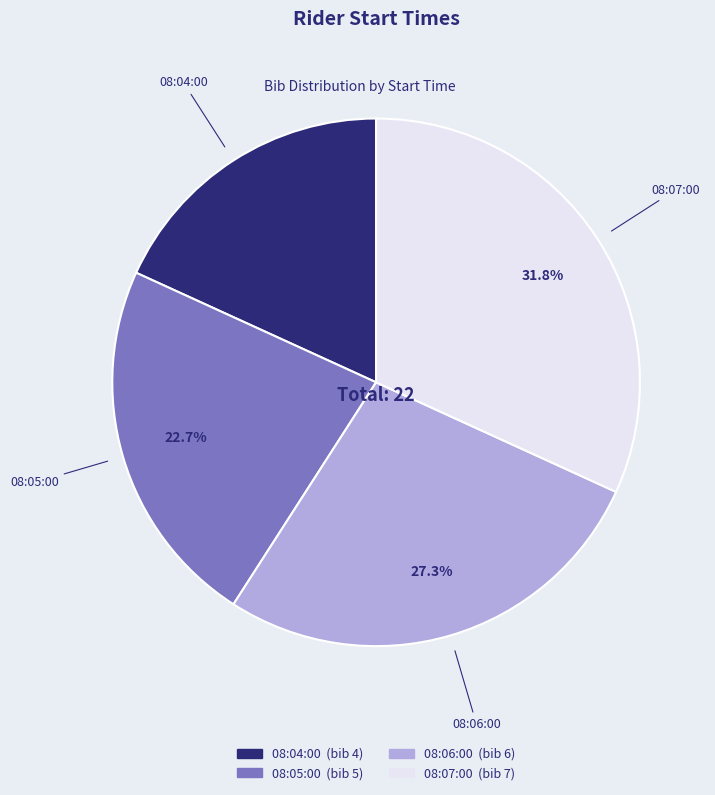

Rank the categories by value from lowest to highest.

08:04:00, 08:05:00, 08:06:00, 08:07:00